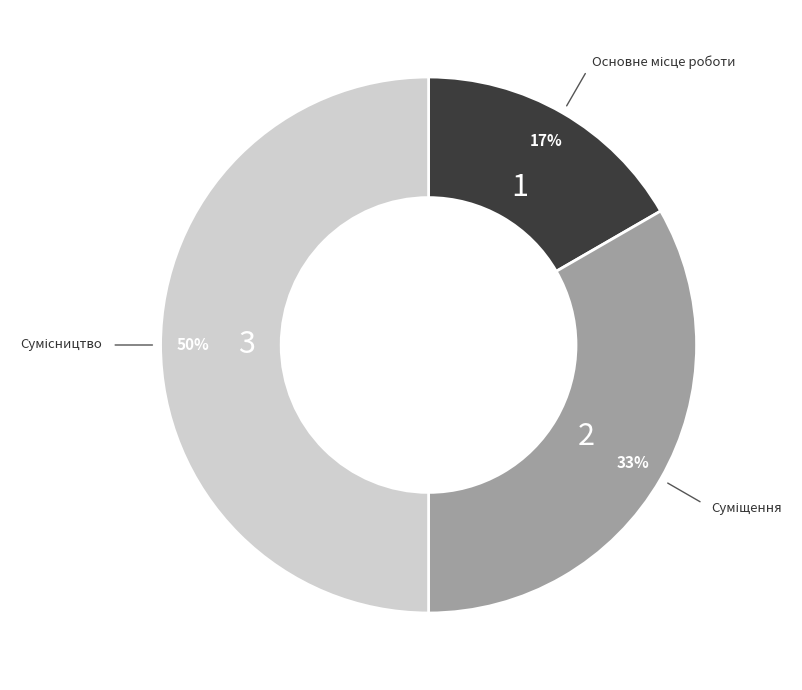

To the nearest percent, what is the average slice percentage?

33%